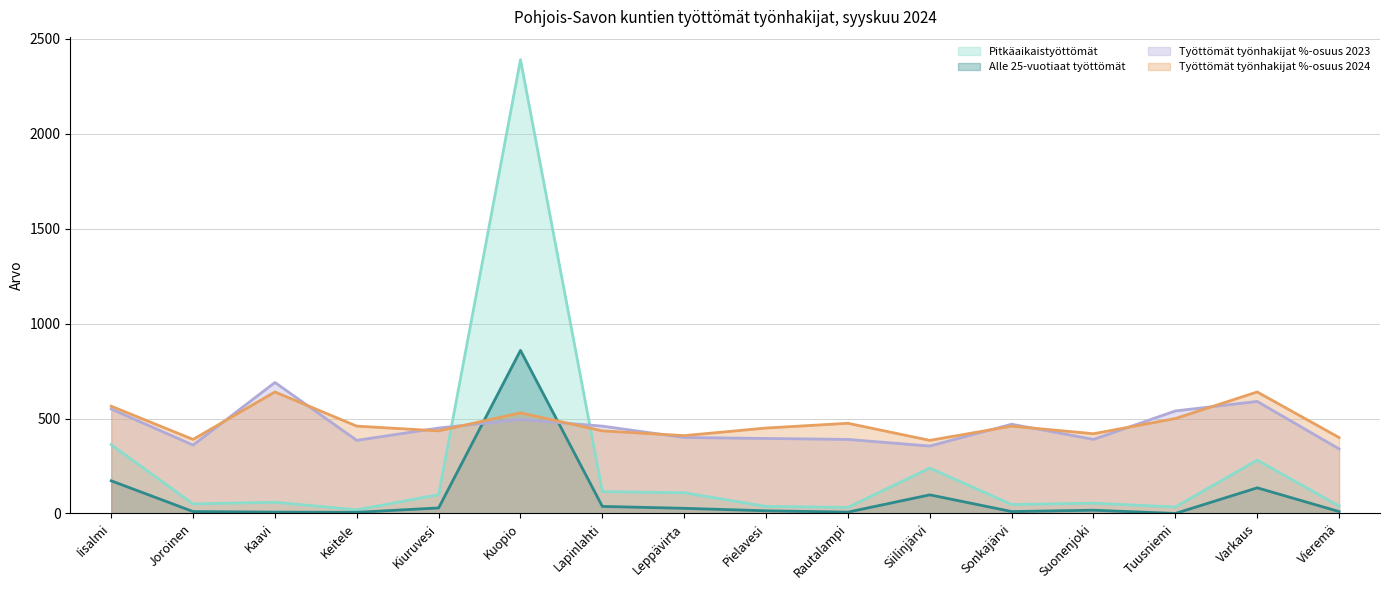

Reading left to right, extract all data points from this chart.

Alle 25-vuotiaat työttömät: 172.0	10.0	7.0	6.0	29.0	859.0	37.0	27.0	14.0	7.0	98.0	10.0	17.0	0.0	135.0	10.0
Pitkäaikaistyöttömät: 362.0	50.0	59.0	19.0	99.0	2391.0	115.0	109.0	37.0	32.0	239.0	47.0	54.0	34.0	281.0	39.0
Työttömät työnhakijat %-osuus 2024: 565.0	390.0	640.0	460.0	435.0	530.0	435.0	410.0	450.0	475.0	385.0	460.0	420.0	500.0	640.0	400.0
Työttömät työnhakijat %-osuus 2023: 550.0	360.0	690.0	385.0	450.0	495.0	460.0	400.0	395.0	390.0	355.0	470.0	390.0	540.0	590.0	340.0